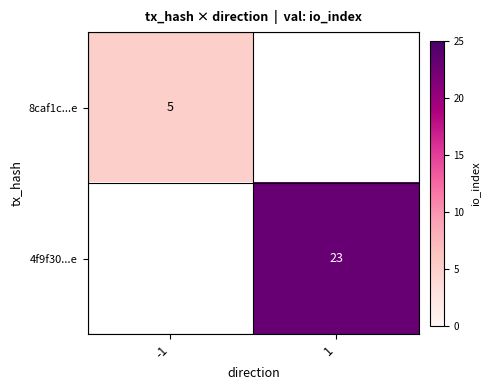

The 8caf1c...e series shows 7 at -1. True or false?

False